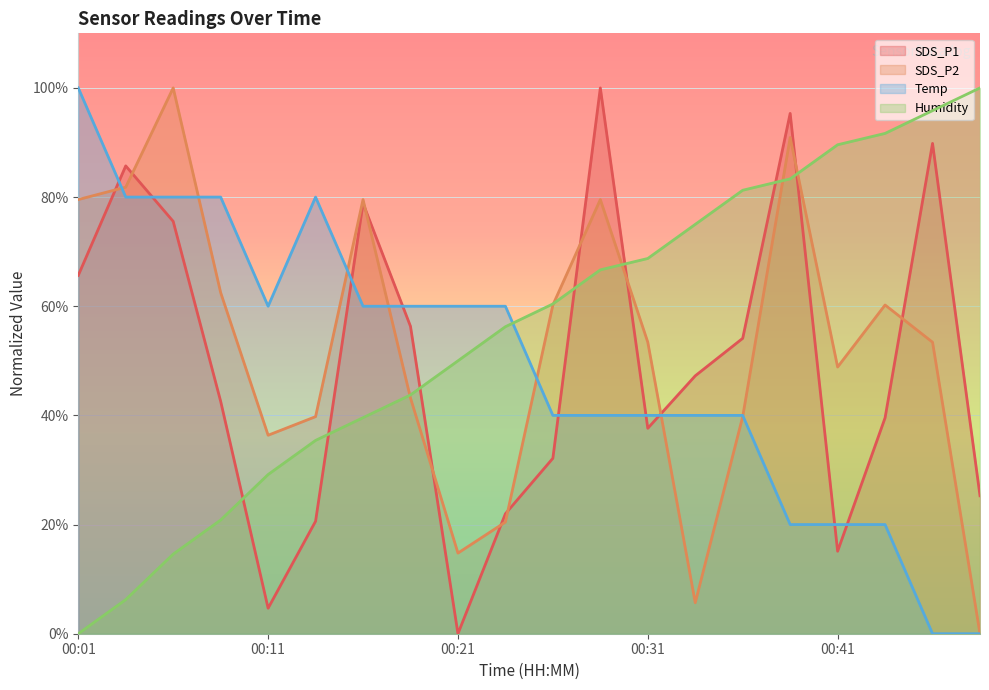

List the series in order of their peak value, lowest first.

SDS_P1, SDS_P2, Temp, Humidity